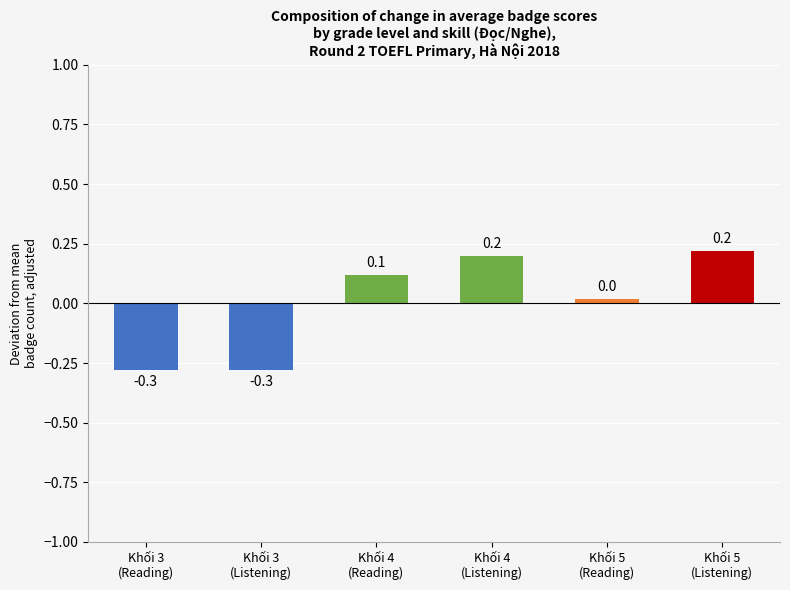

Between Khối 4
(Listening) and Khối 3
(Reading), which is larger?

Khối 4
(Listening)